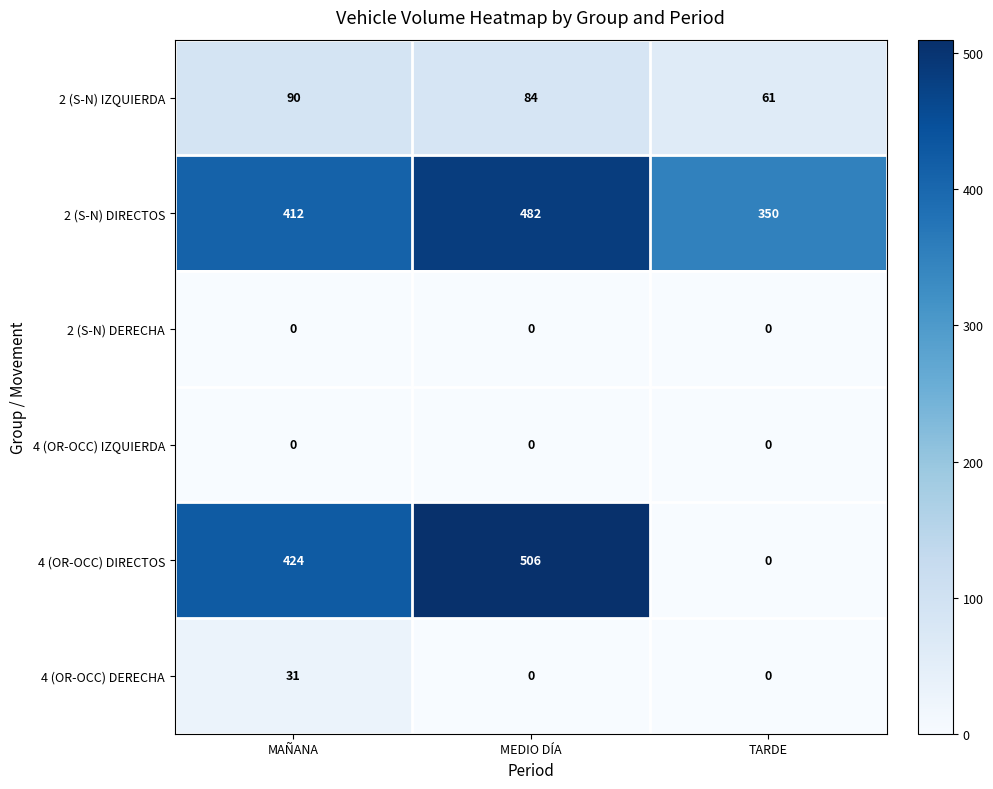

True or false: 4 (OR-OCC) DIRECTOS has a value of 506 at MEDIO DÍA.

True